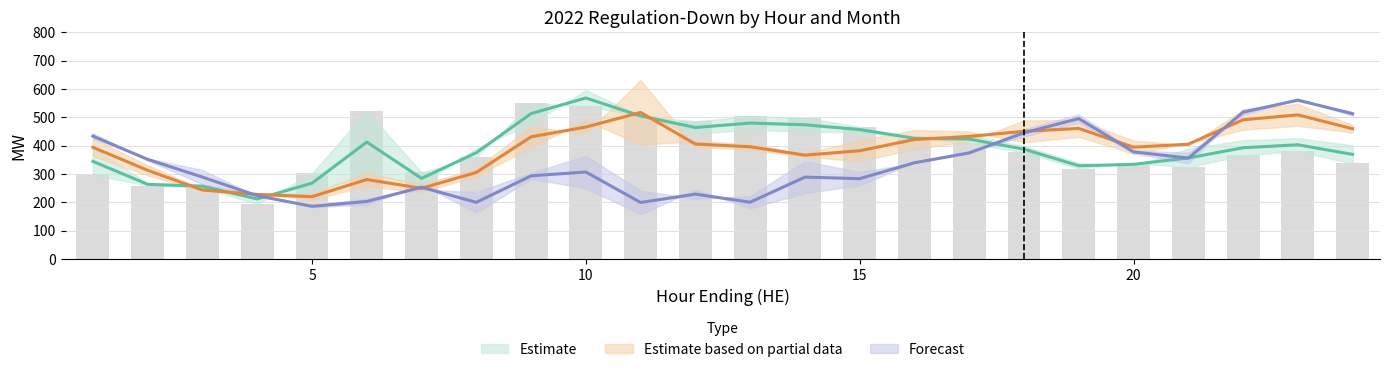

The value of Jun at 7 is 245. True or false?

True